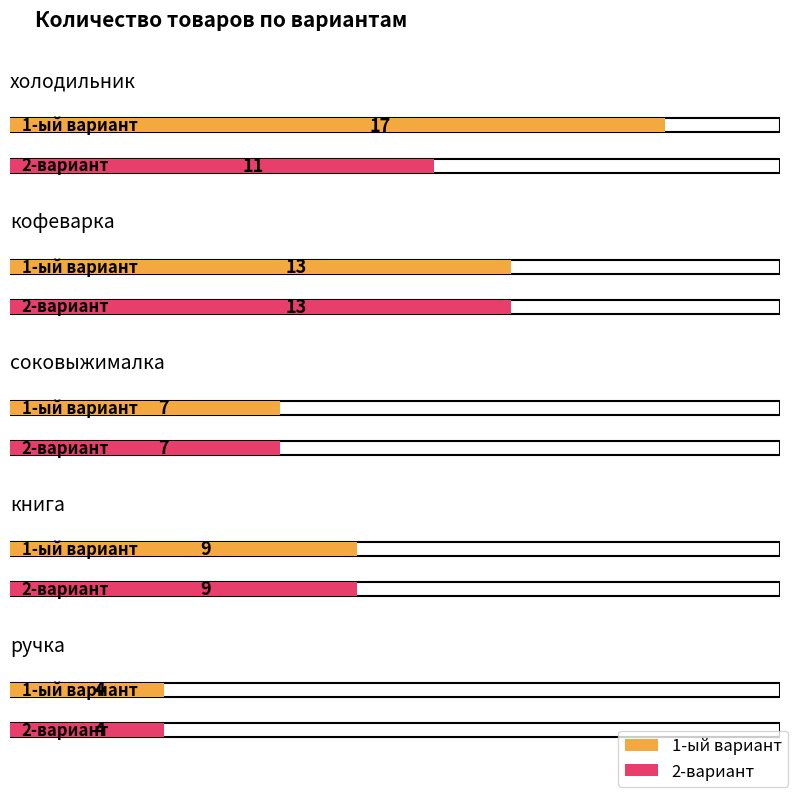

What is the sum of all 1-ый вариант values?

50